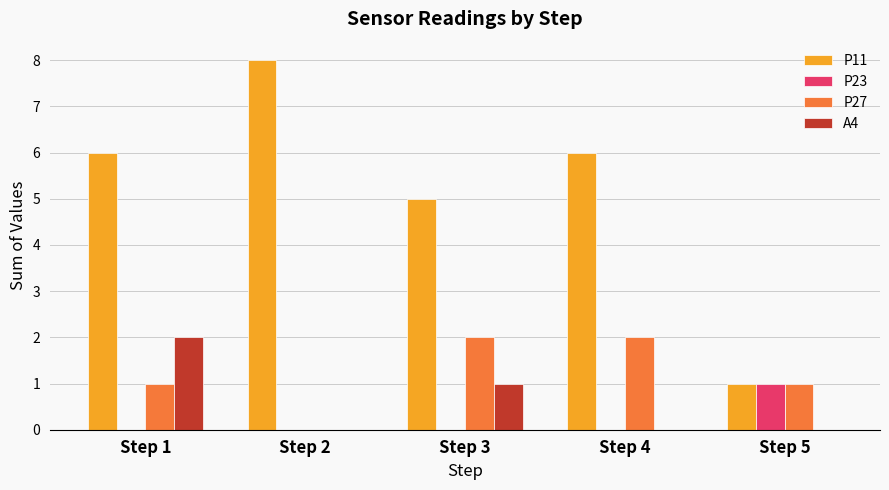

At which label is P11 closest to 4?

Step 3